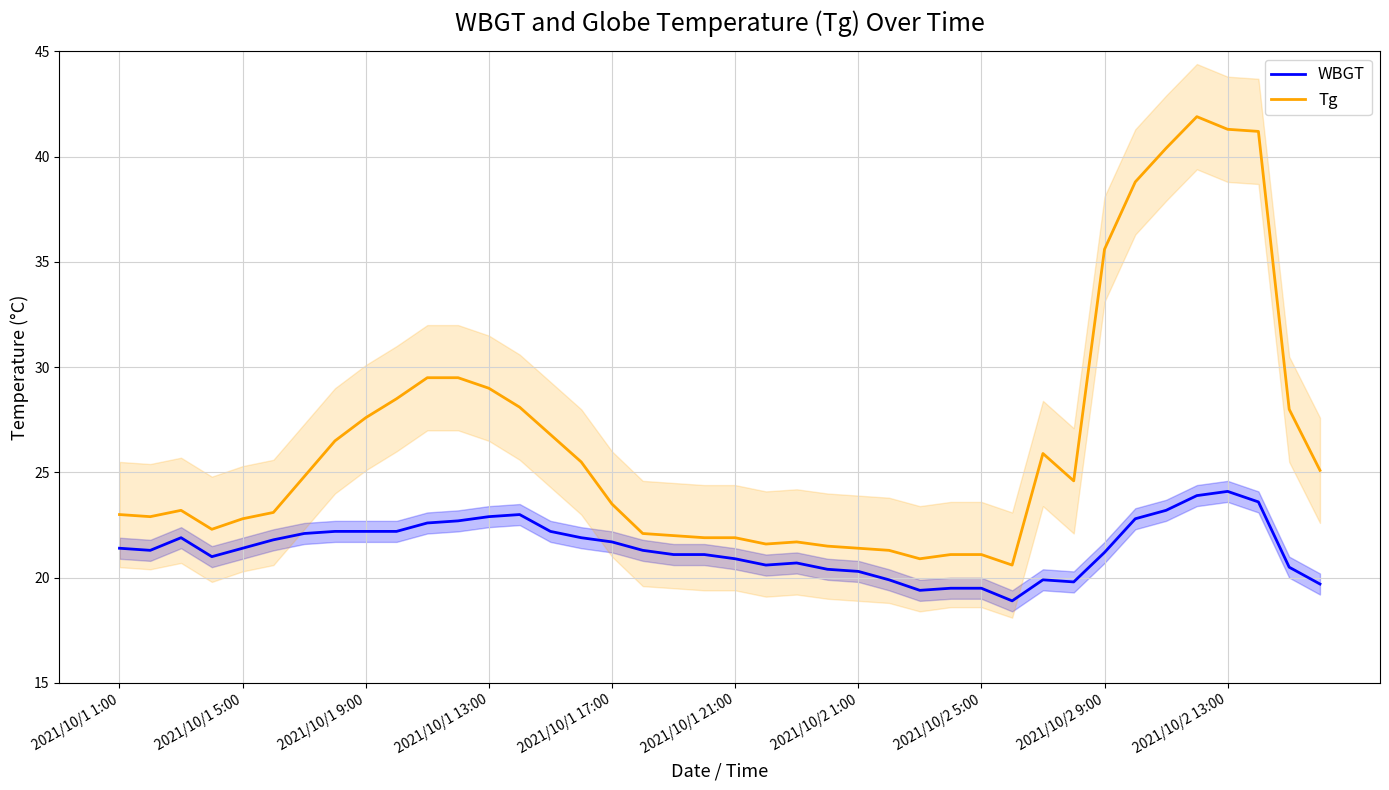

What is the difference between the highest and lowest values at 35?

18.0